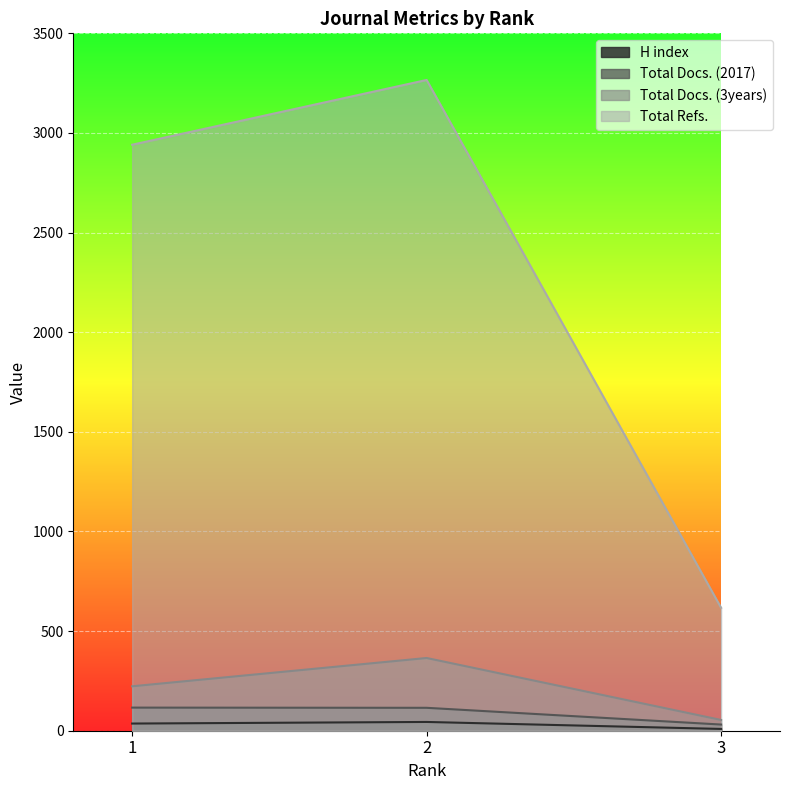

At which label does H index reach its minimum?

3